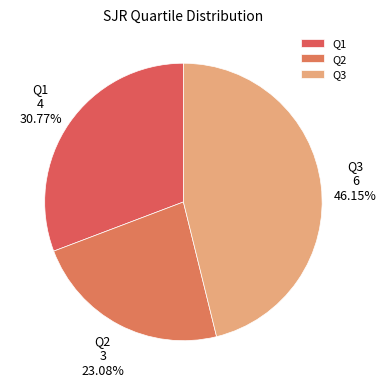

The Q1 slice represents 38% of the pie. True or false?

False